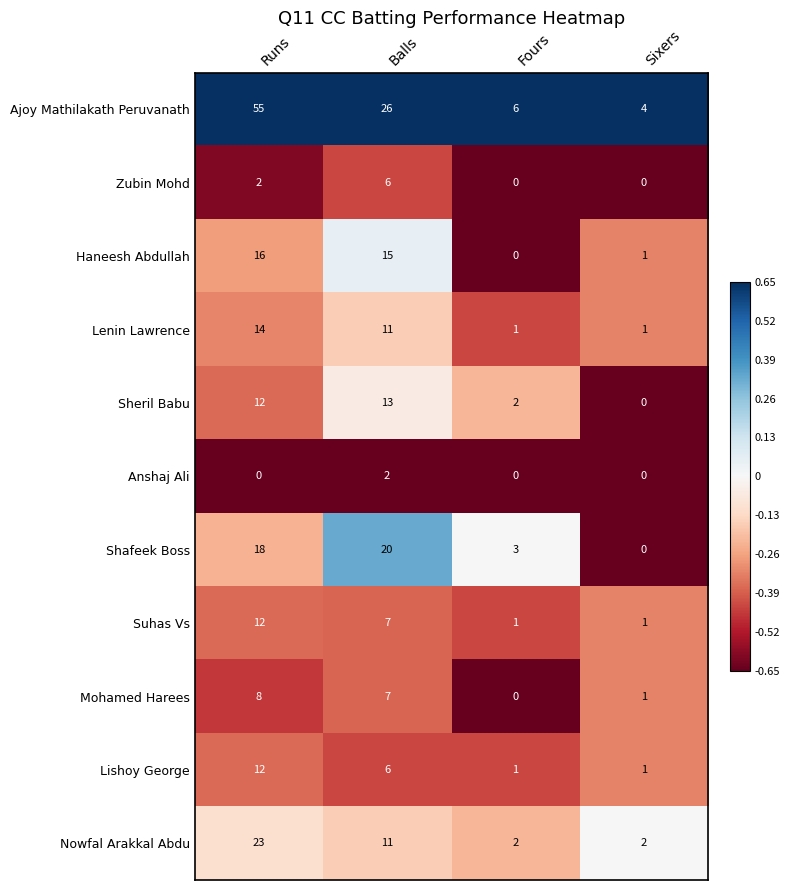

The Lishoy George series shows 2 at Fours. True or false?

False